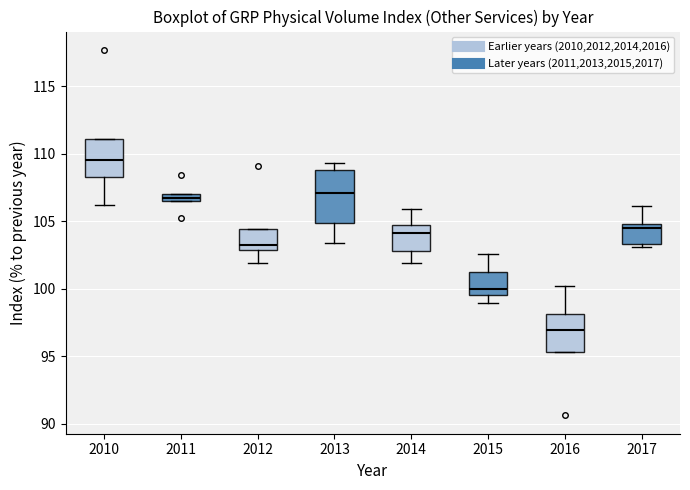

Comparing the boxes themselves (not the whiskers), which one is the tallest?

2013